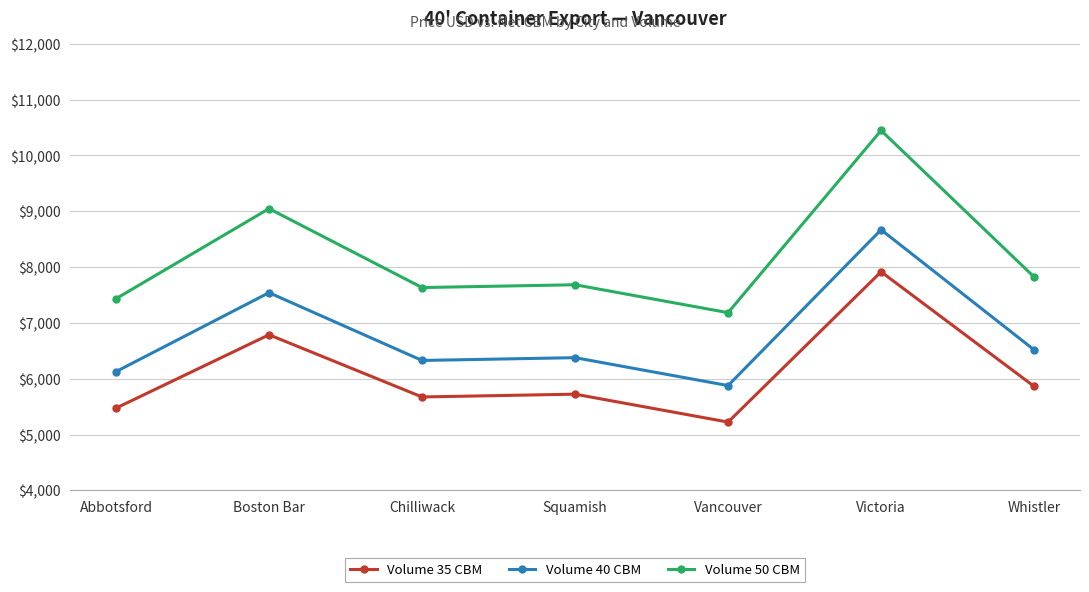

What is the difference between the maximum and minimum values in the Volume 35 CBM series?

2692